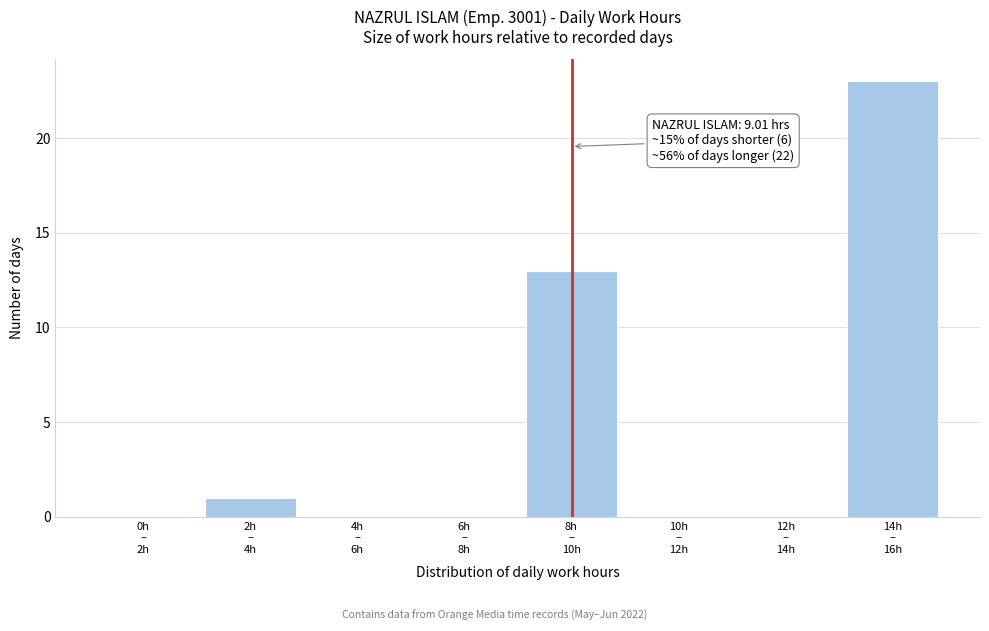

What is the sum of all values?

37